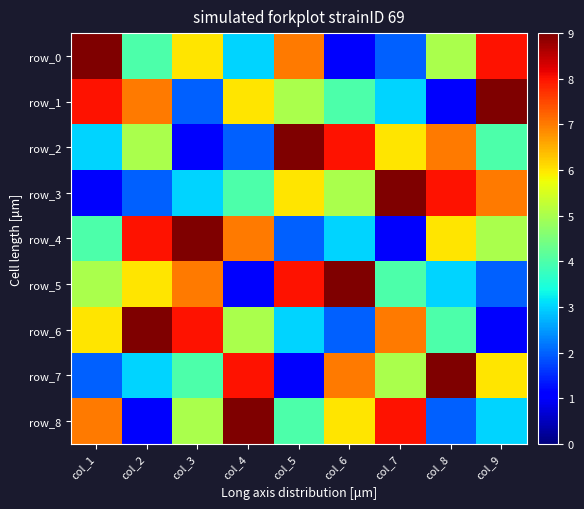

True or false: row_1 has a value of 4 at col_6.

True